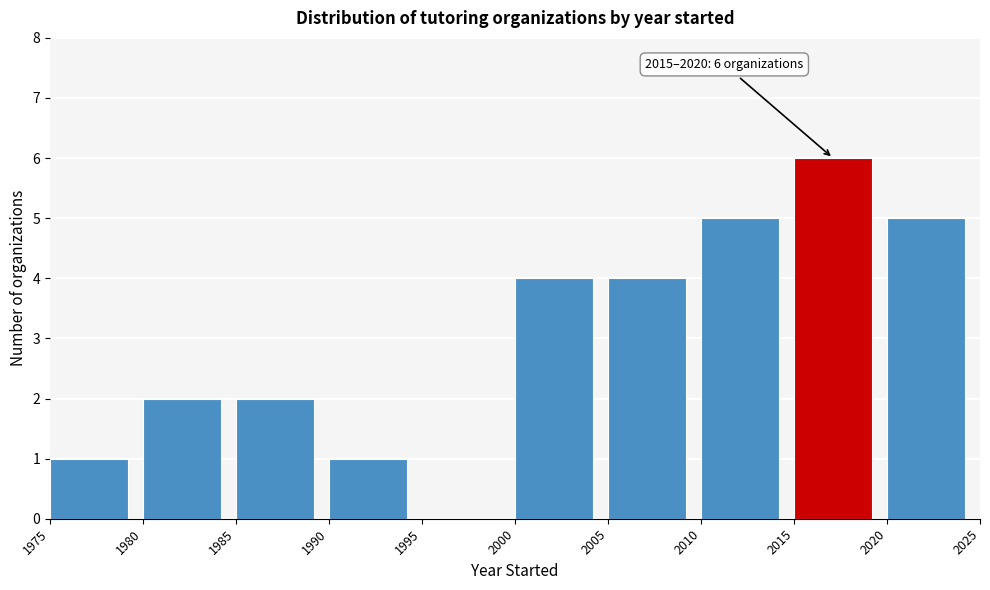

Which range on the x-axis has the tallest bar?

2015 to 2020